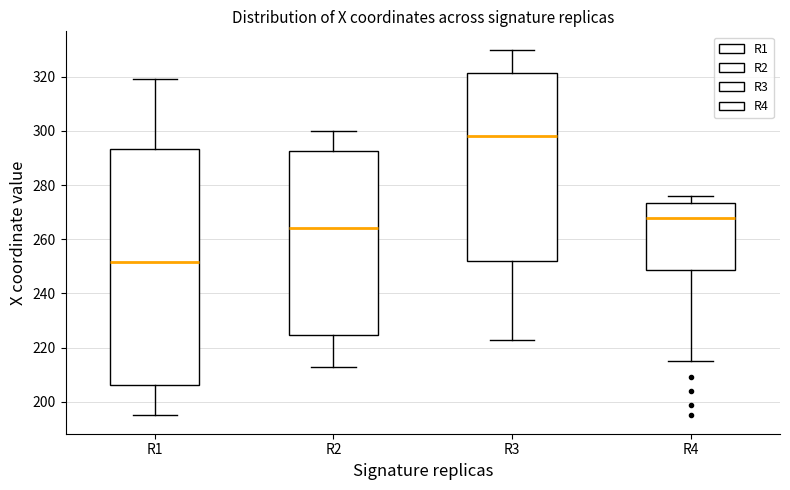

Reading left to right, read every box against the y-axis: the position of its median line, the range the box covers, and the ends of its whiskers. The values are not printed on the chart, so give them approximately, as read against the axis.

R1: median 252, box 206 to 294, whiskers 196 to 320
R2: median 264, box 224 to 292, whiskers 214 to 300
R3: median 298, box 252 to 322, whiskers 224 to 330
R4: median 268, box 248 to 274, whiskers 216 to 276